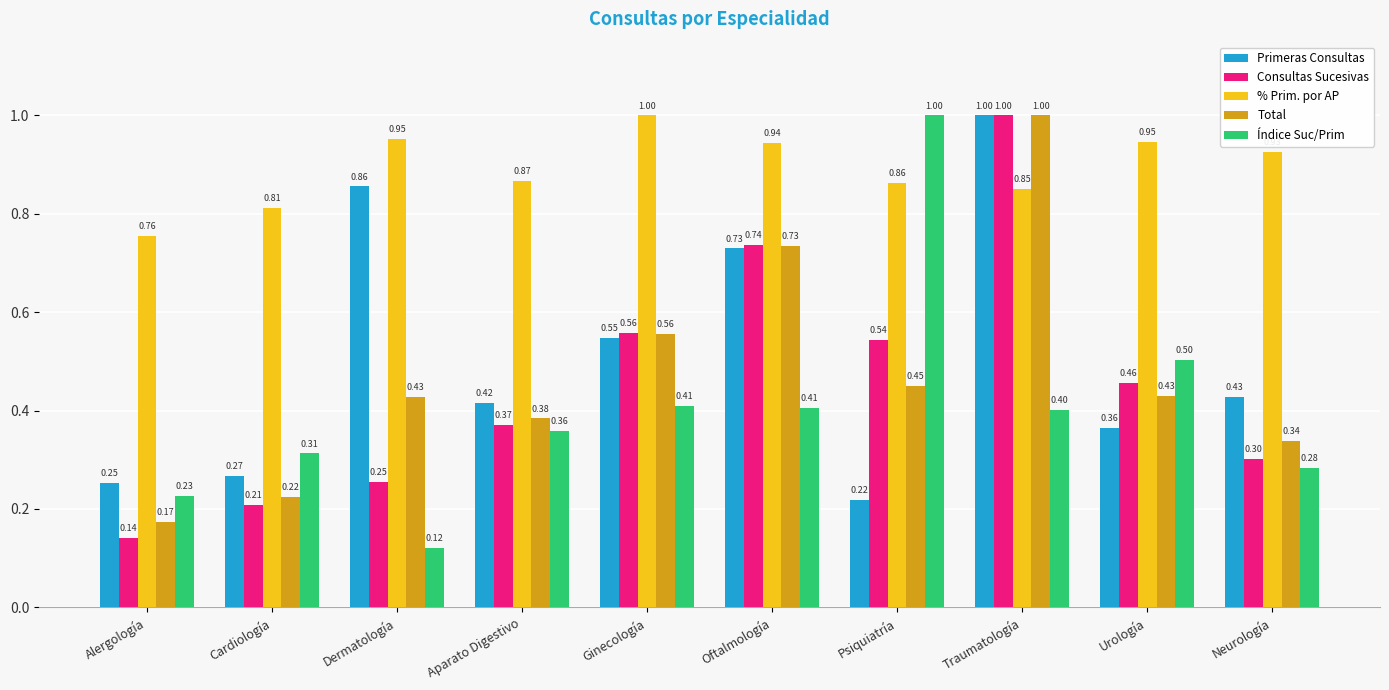

Between Dermatología and Traumatología, which series saw the biggest shift?

Consultas Sucesivas